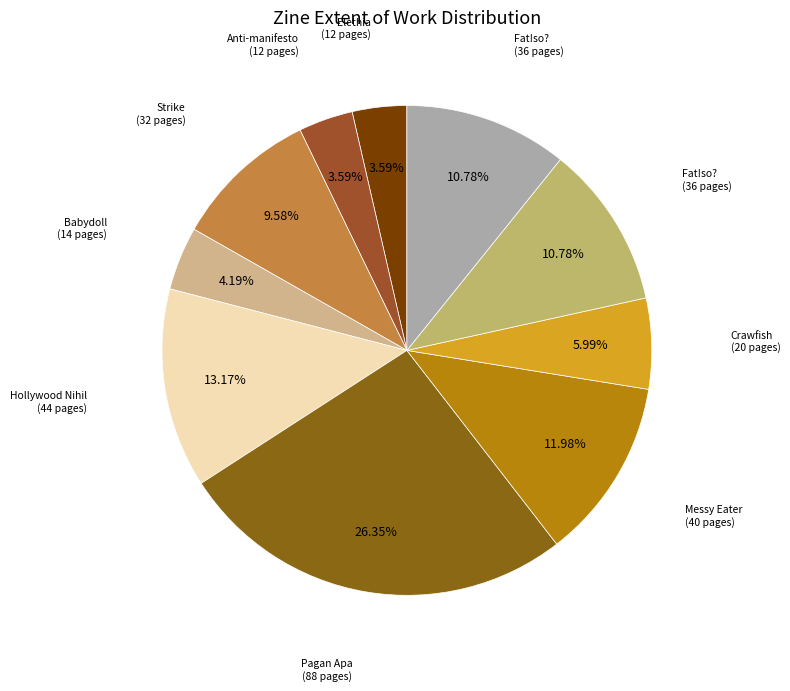

Which slice is the smallest?

Elethia (421)